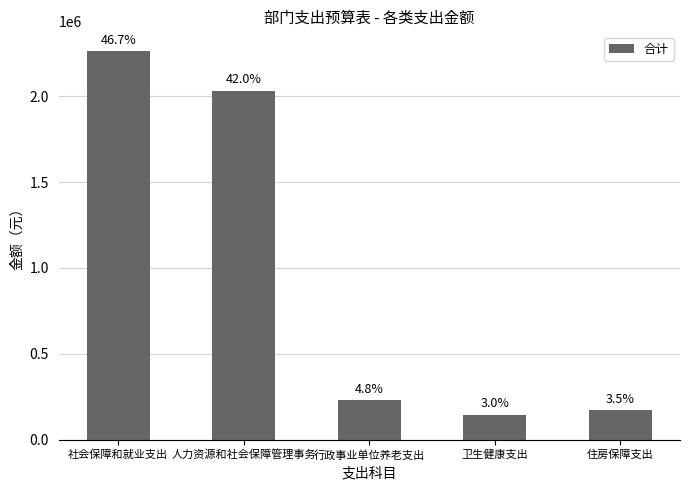

What is the value of the 2nd bar from the left?

2032399.3